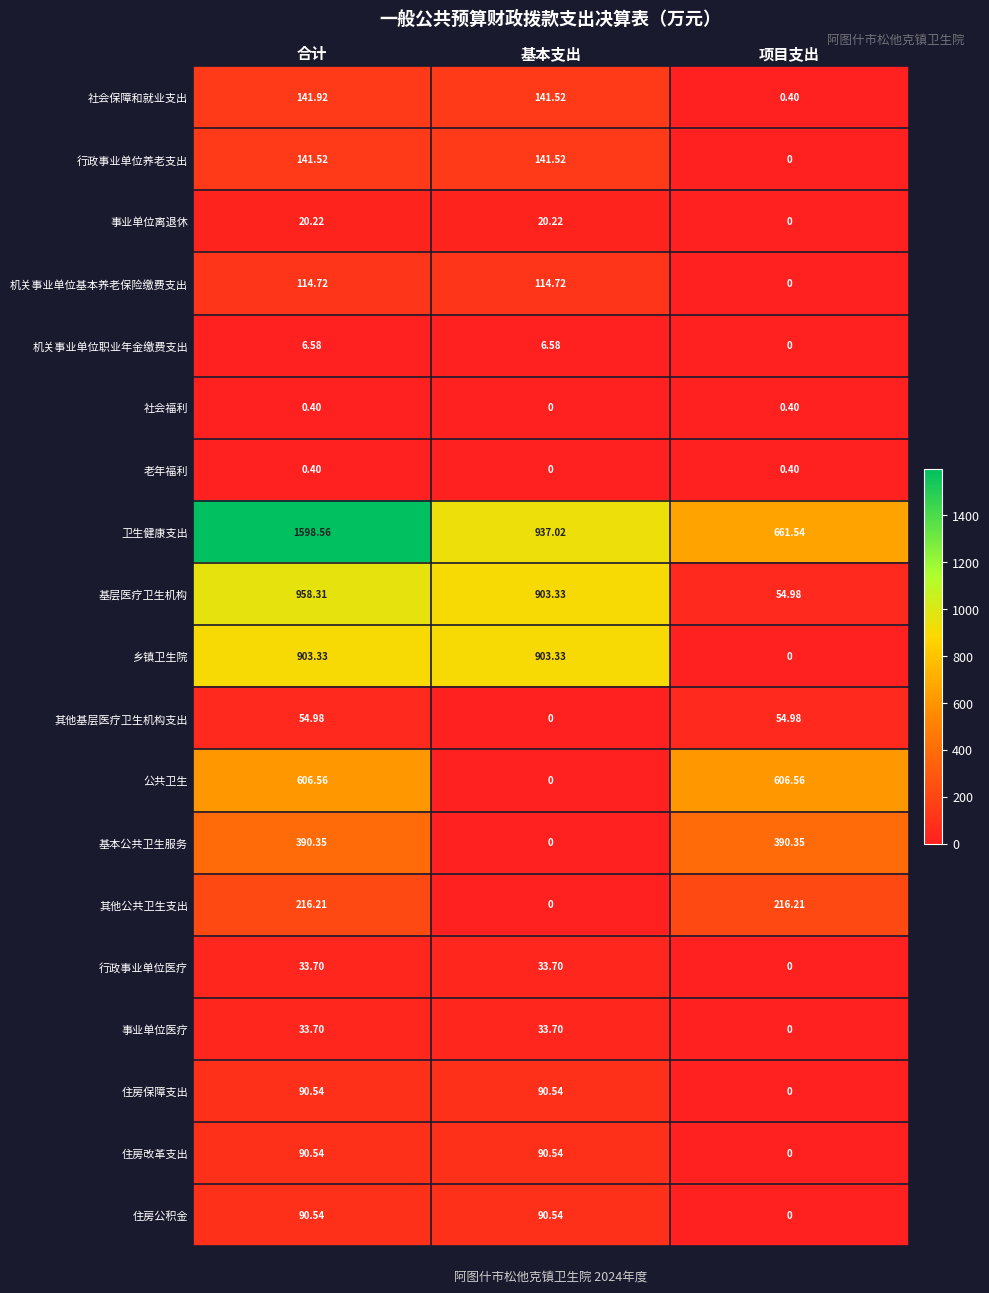

How many data points does each series have?

3